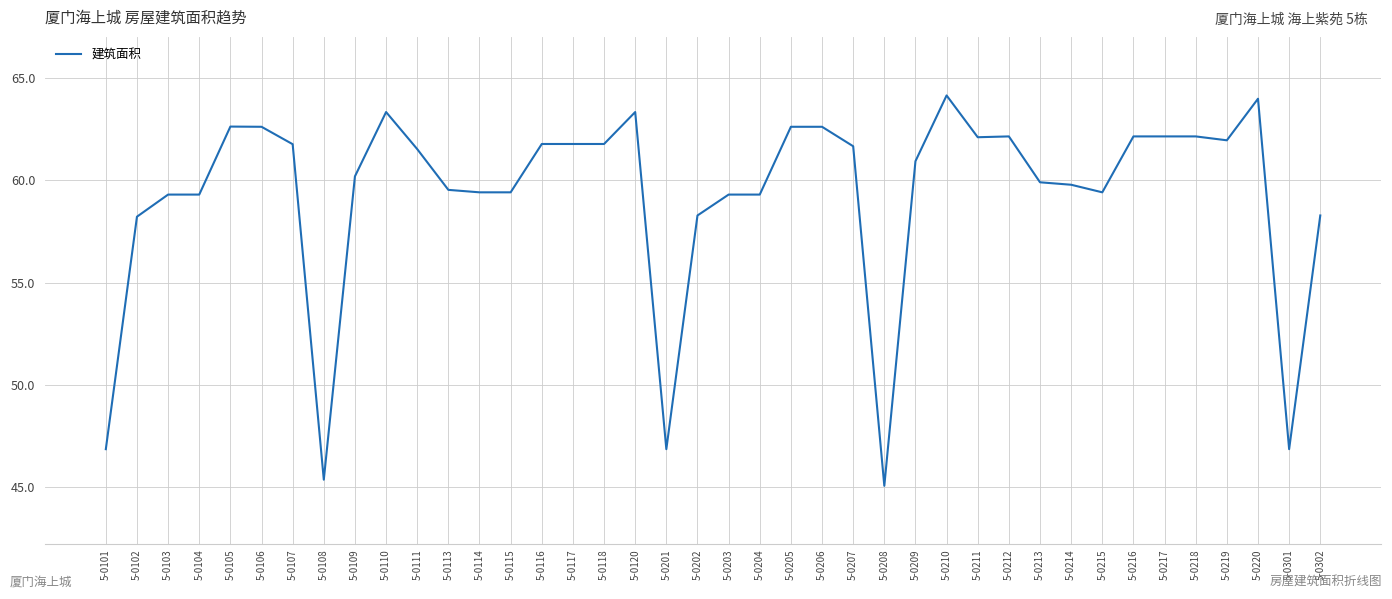

The value at 5-0213 is 41.1. True or false?

False